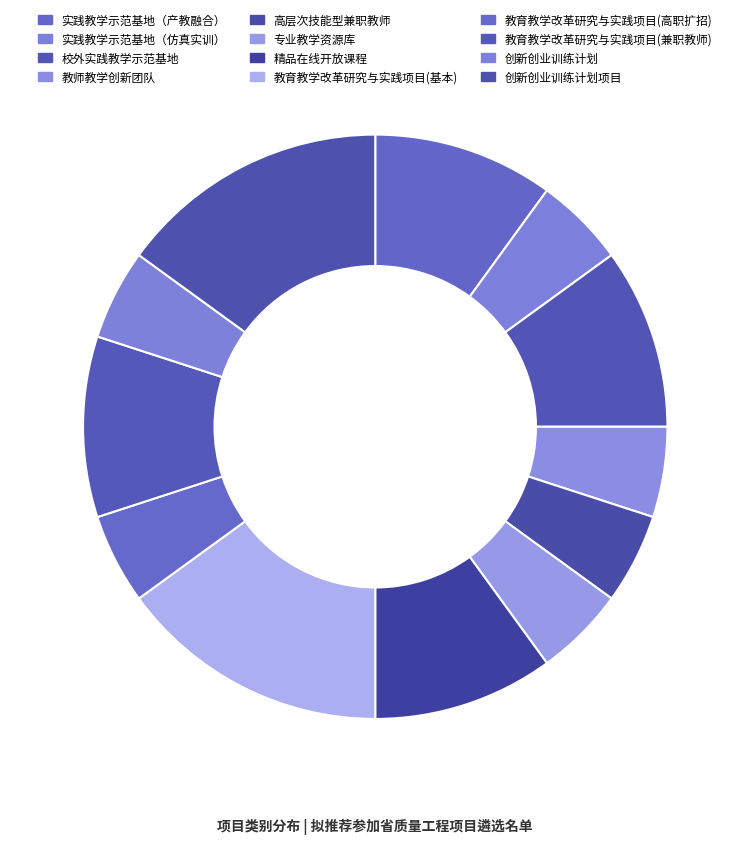

How many slices are in this pie chart?

12